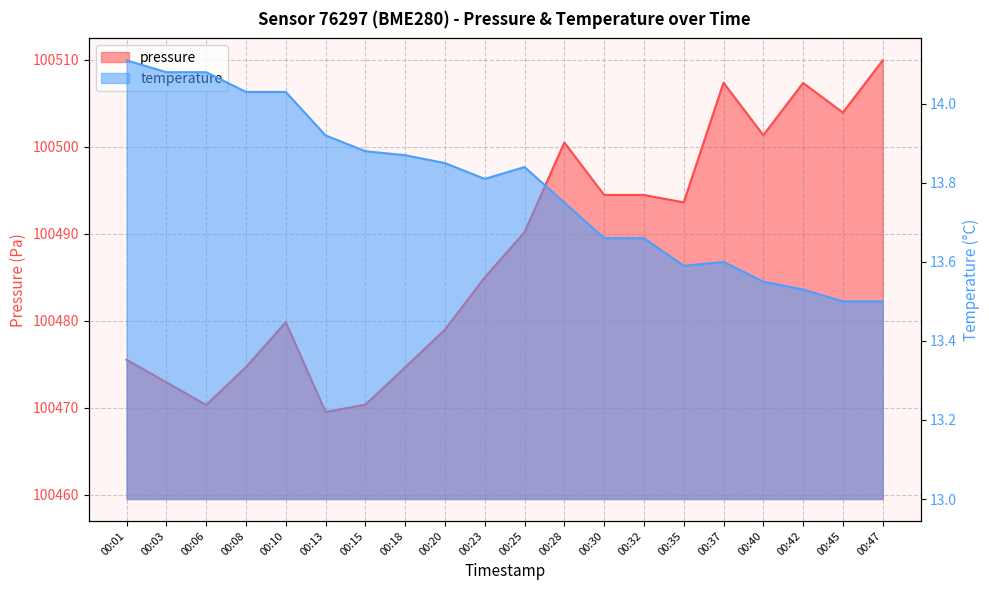

Reading right to left, extract all data points from this chart.

pressure: 00:47=100509.9	00:45=100503.9	00:42=100507.3	00:40=100501.3	00:37=100507.3	00:35=100493.6	00:32=100494.4	00:30=100494.4	00:28=100500.5	00:25=100490.2	00:23=100485.0	00:20=100479.0	00:18=100474.6	00:15=100470.3	00:13=100469.5	00:10=100479.8	00:08=100474.7	00:06=100470.3	00:03=100472.9	00:01=100475.5
temperature: 00:47=13.5	00:45=13.5	00:42=13.5	00:40=13.6	00:37=13.6	00:35=13.6	00:32=13.7	00:30=13.7	00:28=13.8	00:25=13.8	00:23=13.8	00:20=13.8	00:18=13.9	00:15=13.9	00:13=13.9	00:10=14.0	00:08=14.0	00:06=14.1	00:03=14.1	00:01=14.1